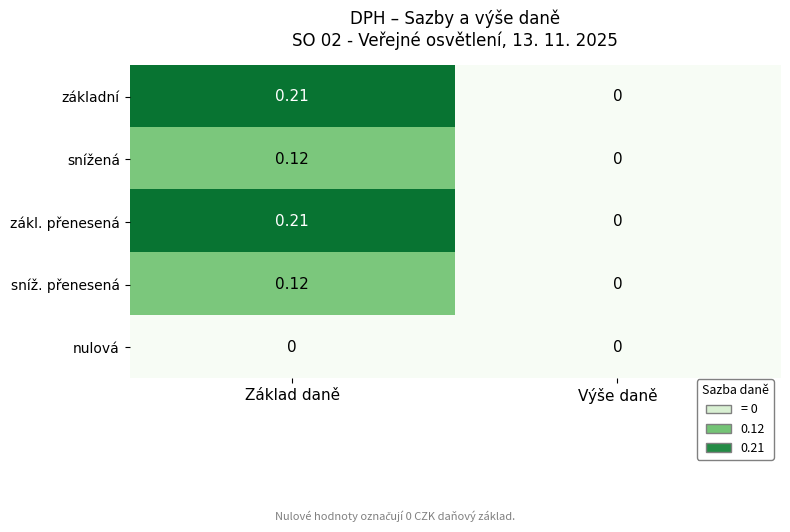

Is the value of sníž. přenesená at Základ daně greater than the value of základní at Výše daně?

Yes